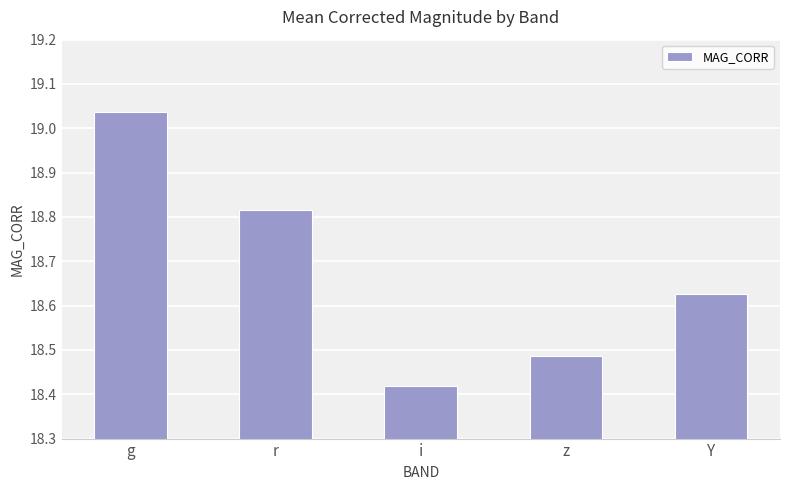

Does the chart contain stacked bars?

No